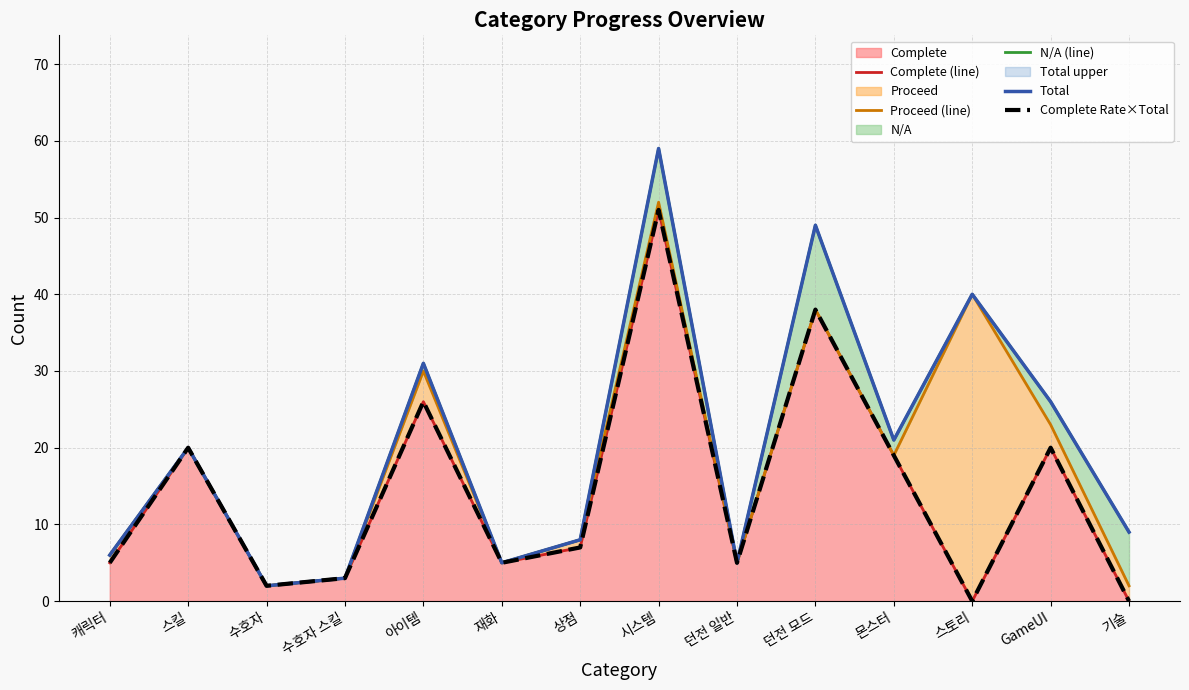

What is the sum of the Complete (line) values at 스킬 and 수호자?

22